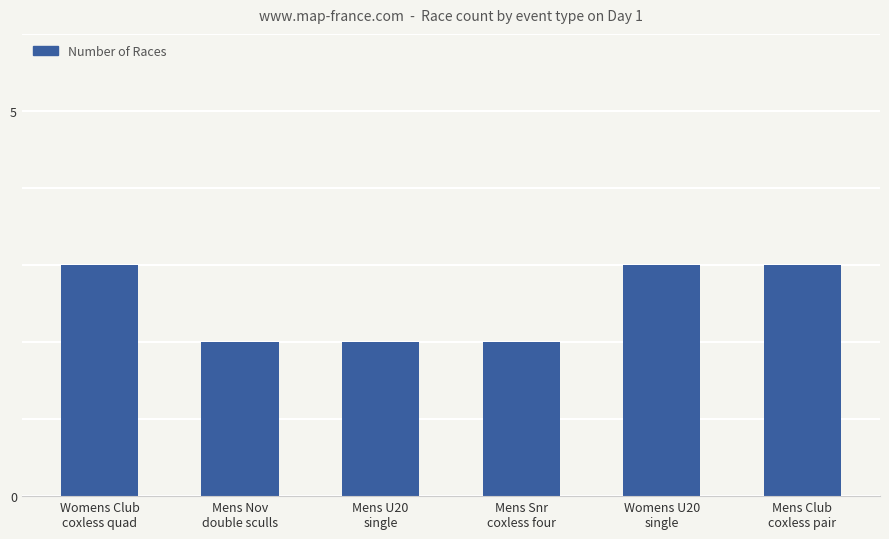

The chart shows a value of 5 at Womens Club
coxless quad. True or false?

False